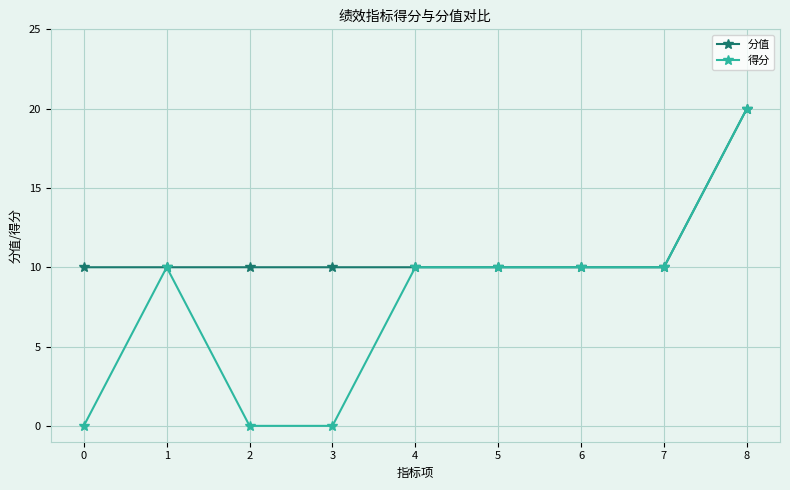

At how many categories does at least one series exceed 6?

9